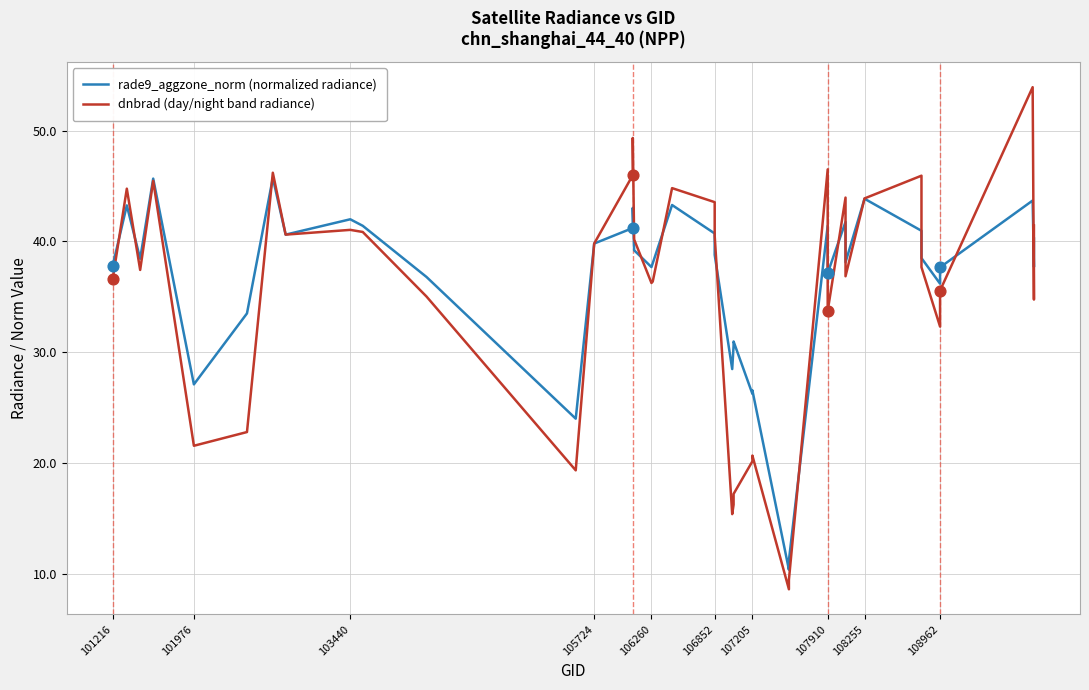

Is the value of rade9_aggzone_norm (normalized radiance) at 11 greater than the value of dnbrad (day/night band radiance) at 106260?

Yes